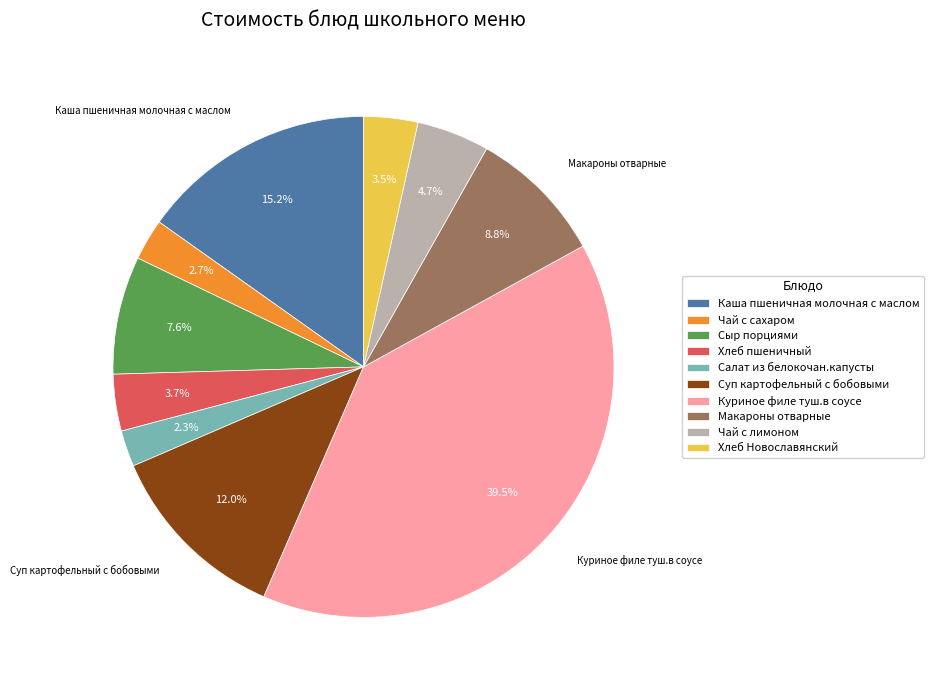

Is there a majority slice in this chart?

No